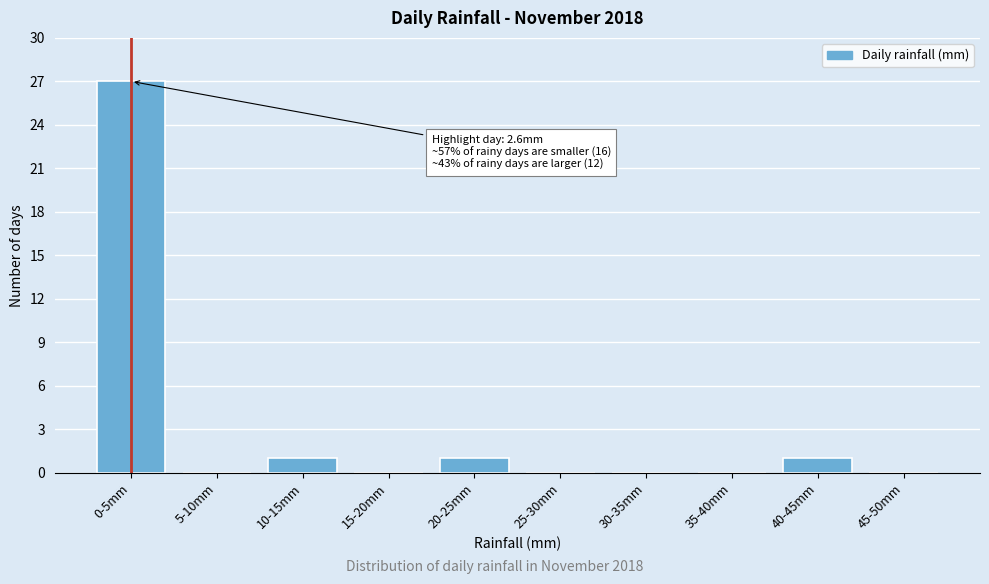

Reading right to left, extract all data points from this chart.

45-50mm=0	40-45mm=1	35-40mm=0	30-35mm=0	25-30mm=0	20-25mm=1	15-20mm=0	10-15mm=1	5-10mm=0	0-5mm=27